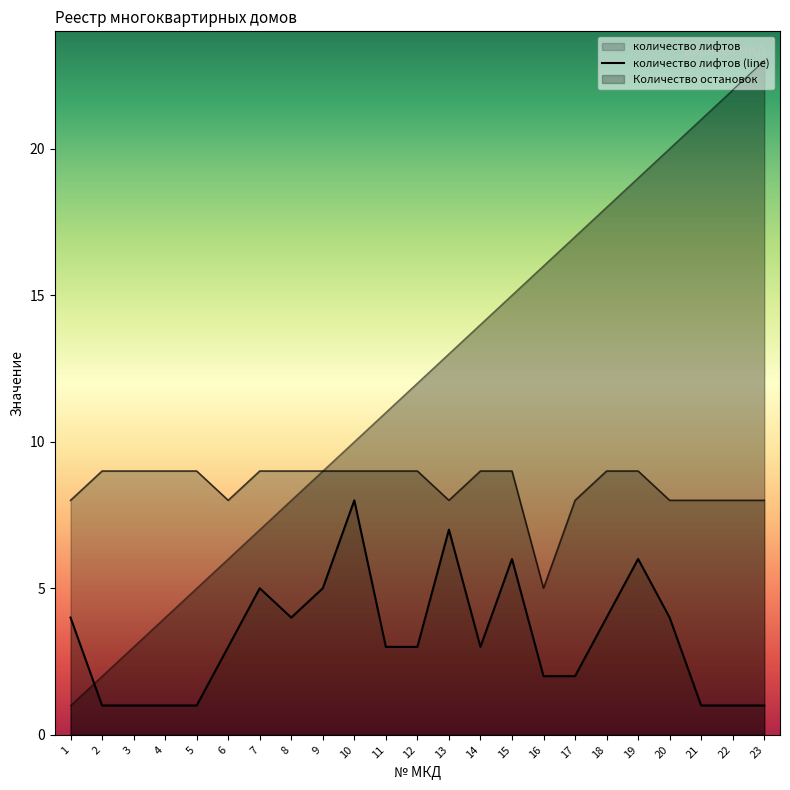

How many times do № (line) and количество лифтов (line) cross each other?

1